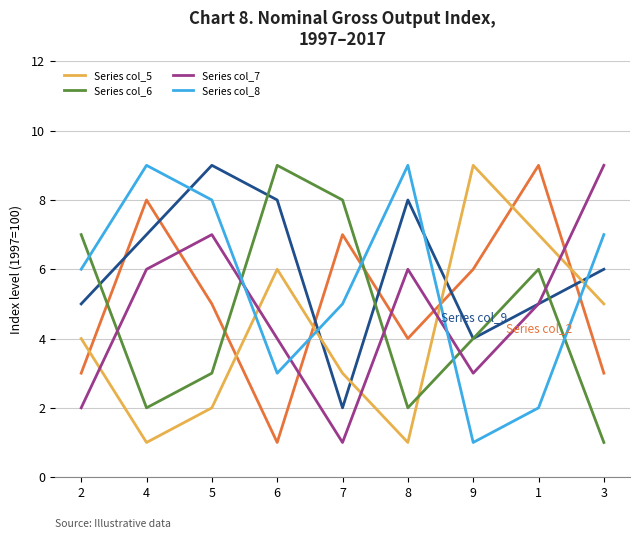

What is the maximum value shown in the chart?

9